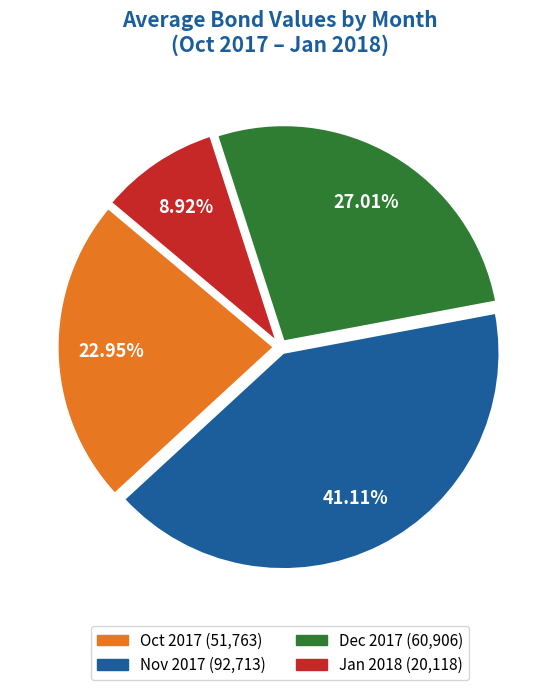

Is there any slice that represents more than half of the pie?

No